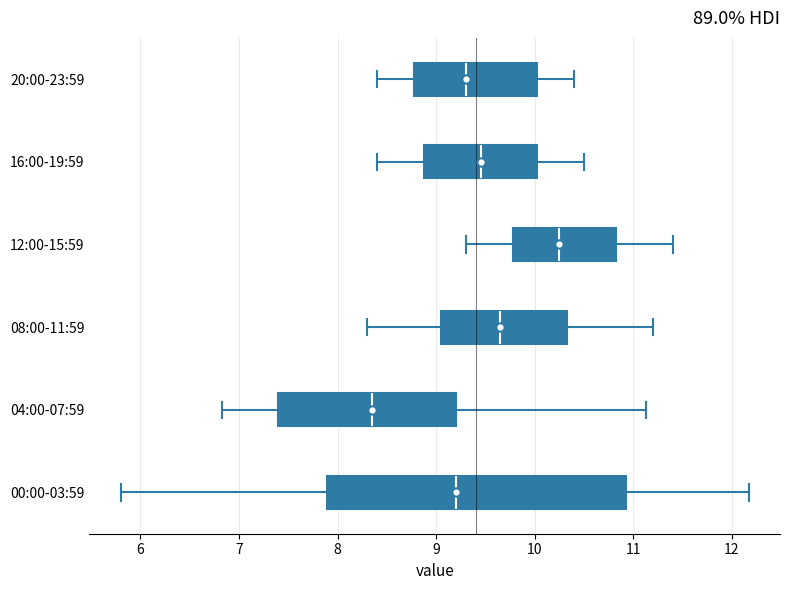

Which box has the furthest to the right median line?

12:00-15:59